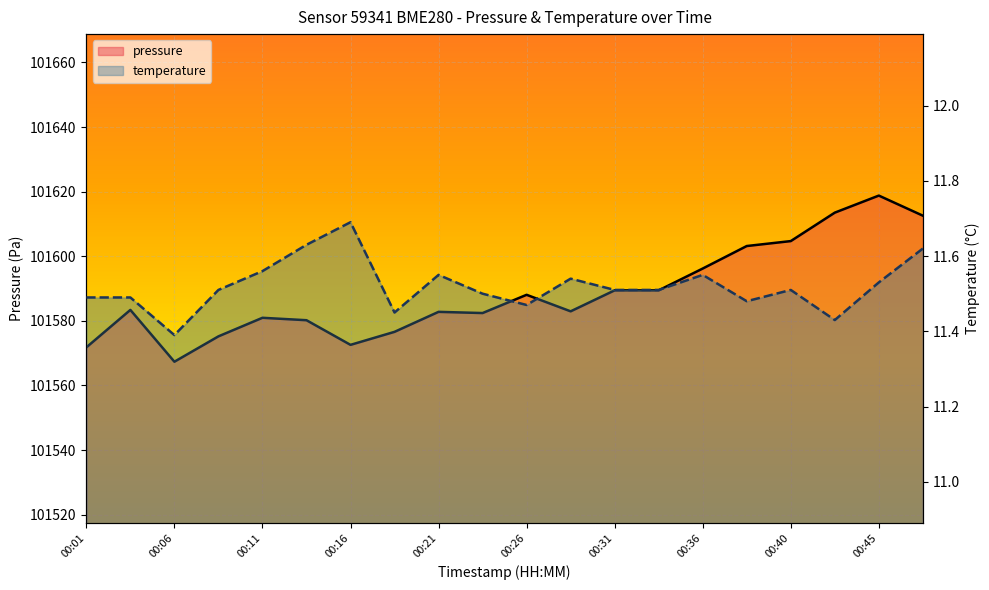

List the labels in order of pressure value, largest first.

00:45, 00:43, 00:48, 00:40, 00:38, 00:36, 00:31, 00:33, 00:26, 00:04, 00:28, 00:21, 00:23, 00:11, 00:14, 00:18, 00:09, 00:16, 00:01, 00:06